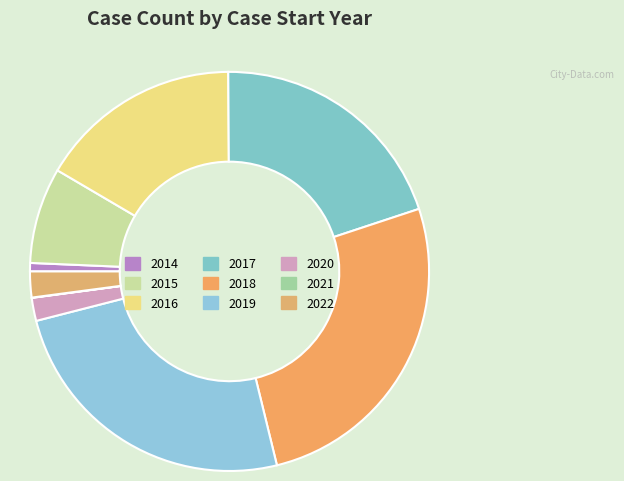

How many slices are in this pie chart?

9